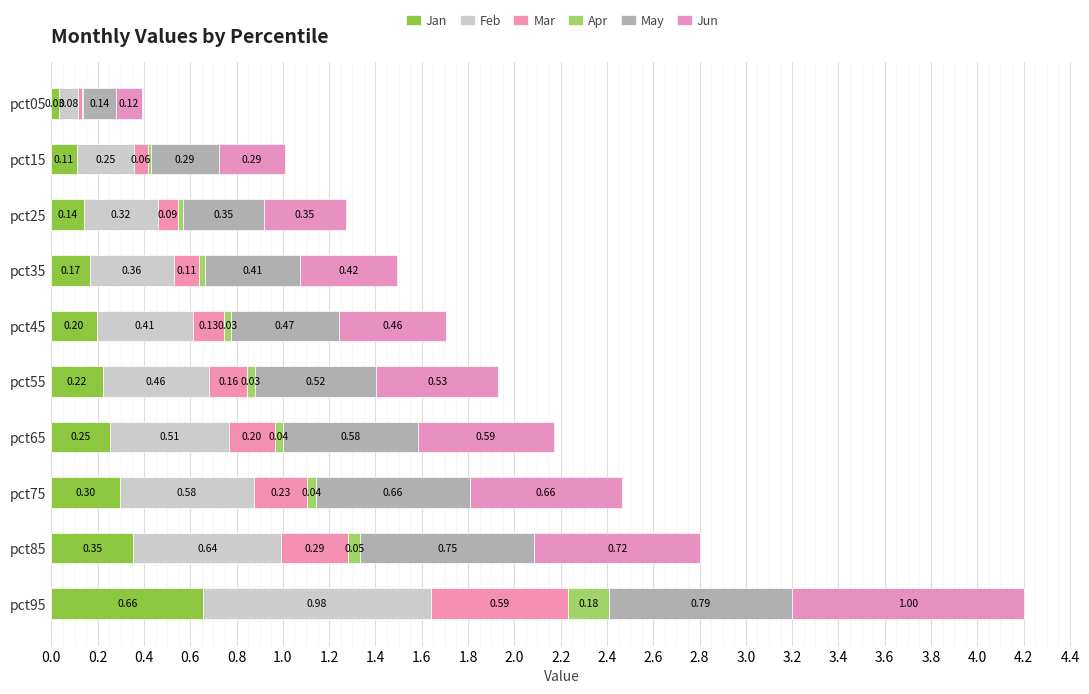

Count the number of data series in this chart.

6